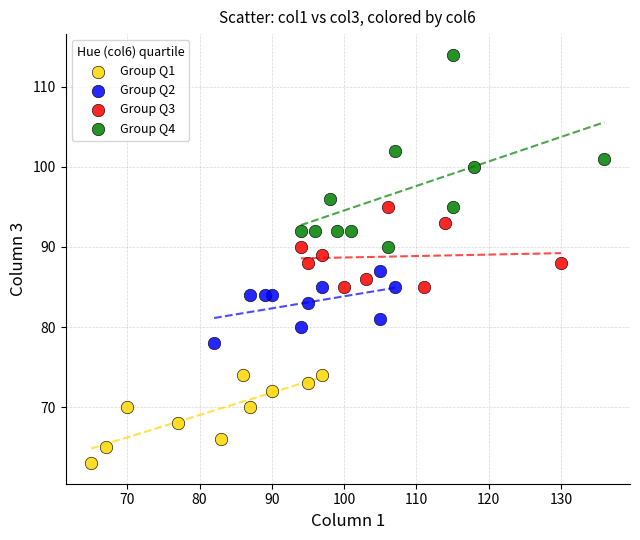

What are all the series names shown in the legend?

Group Q1, Group Q2, Group Q3, Group Q4